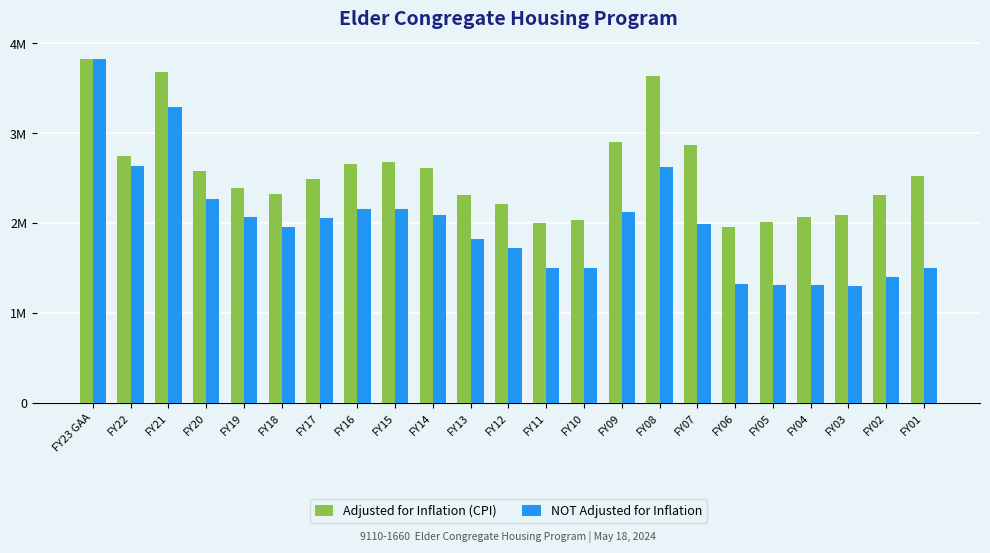

Rank the series by their average value, from highest to lowest.

Adjusted for Inflation (CPI), NOT Adjusted for Inflation